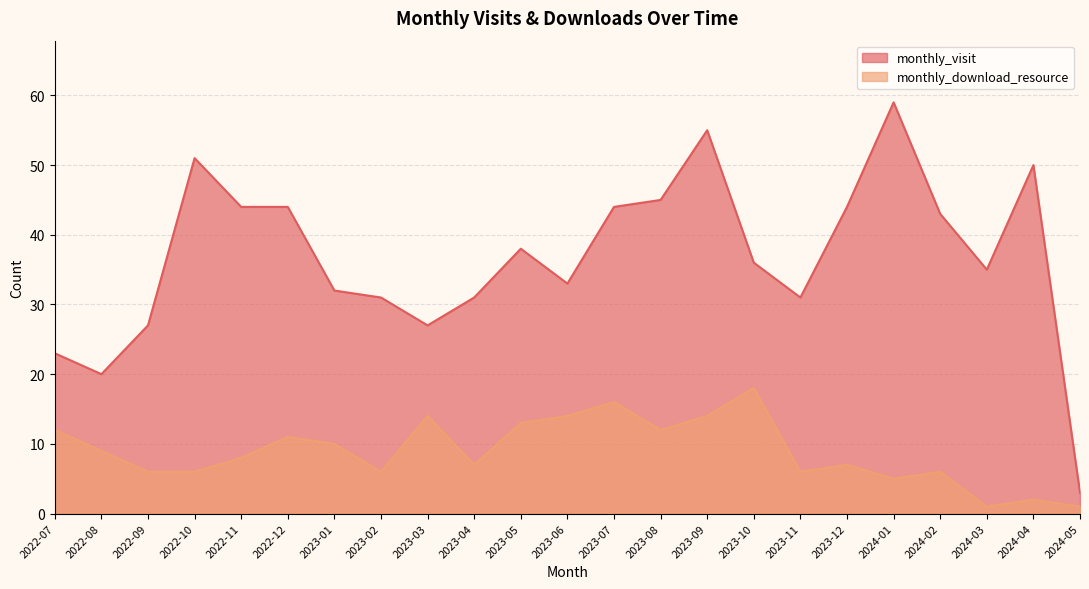

What is the difference between the highest and lowest values at 2022-11?

36